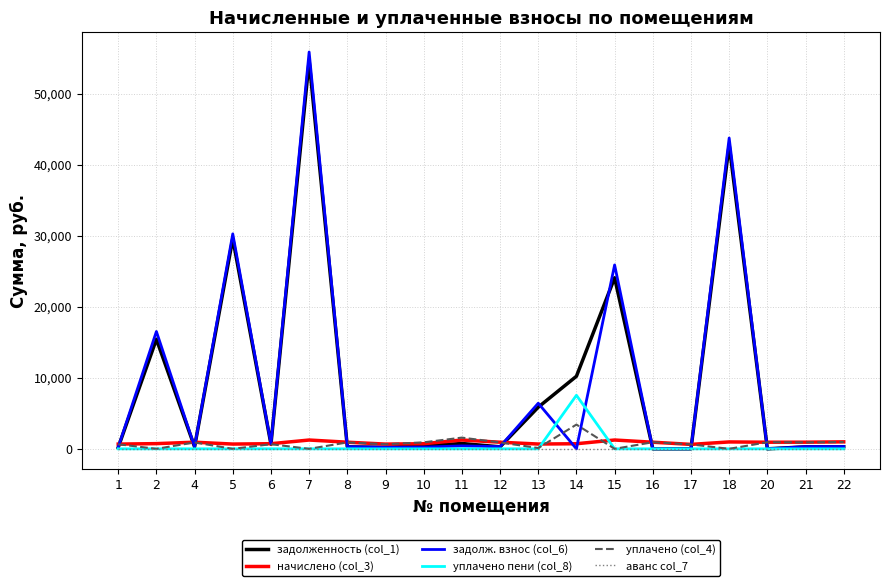

Which series has the widest spread of values?

задолж. взнос (col_6)